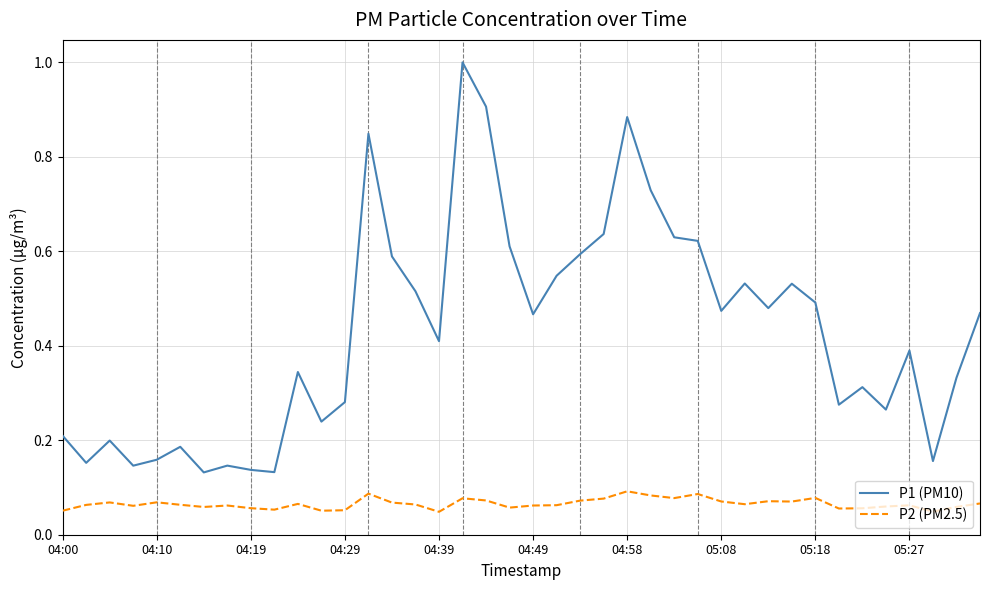

In P1 (PM10), how many points are lower than both neighbors (excluding endpoints)?

12